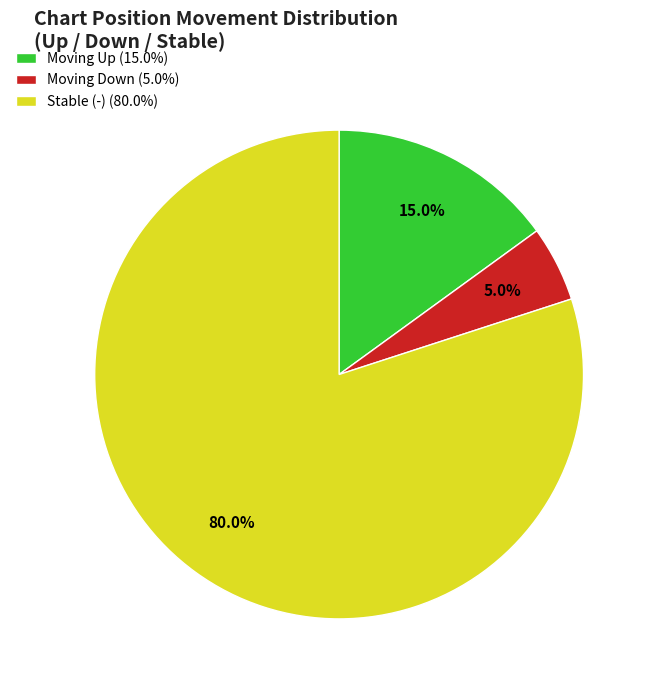

Which category has the smallest portion of the pie?

Moving Down (5.0%)